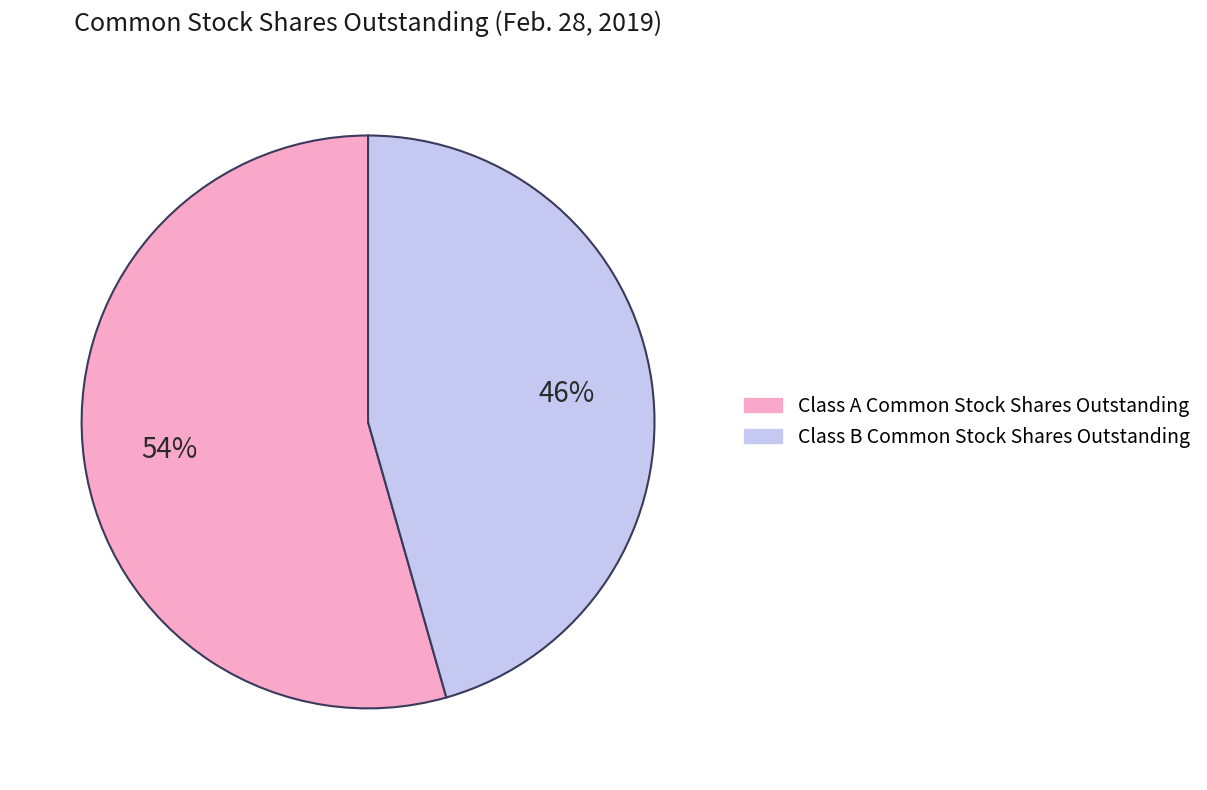

How many slices are in this pie chart?

2